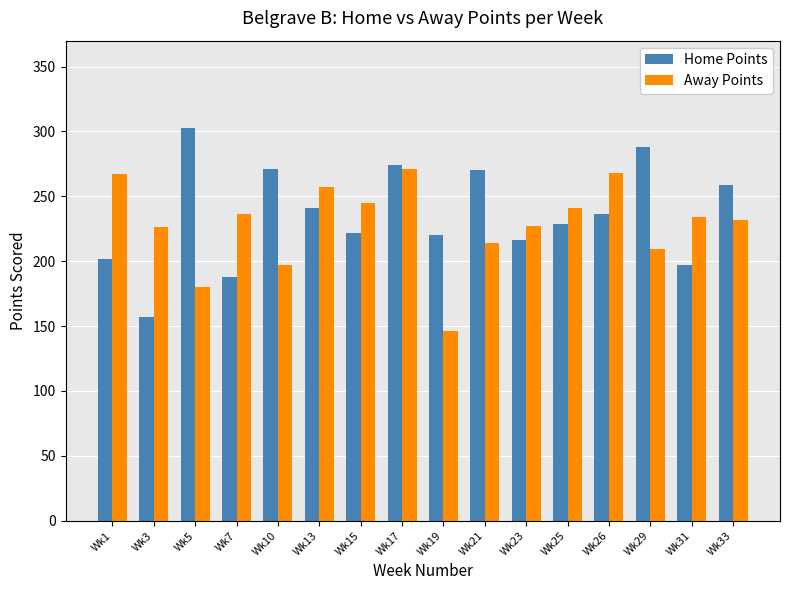

What is the spread (max minus min) of values at Wk17?

3